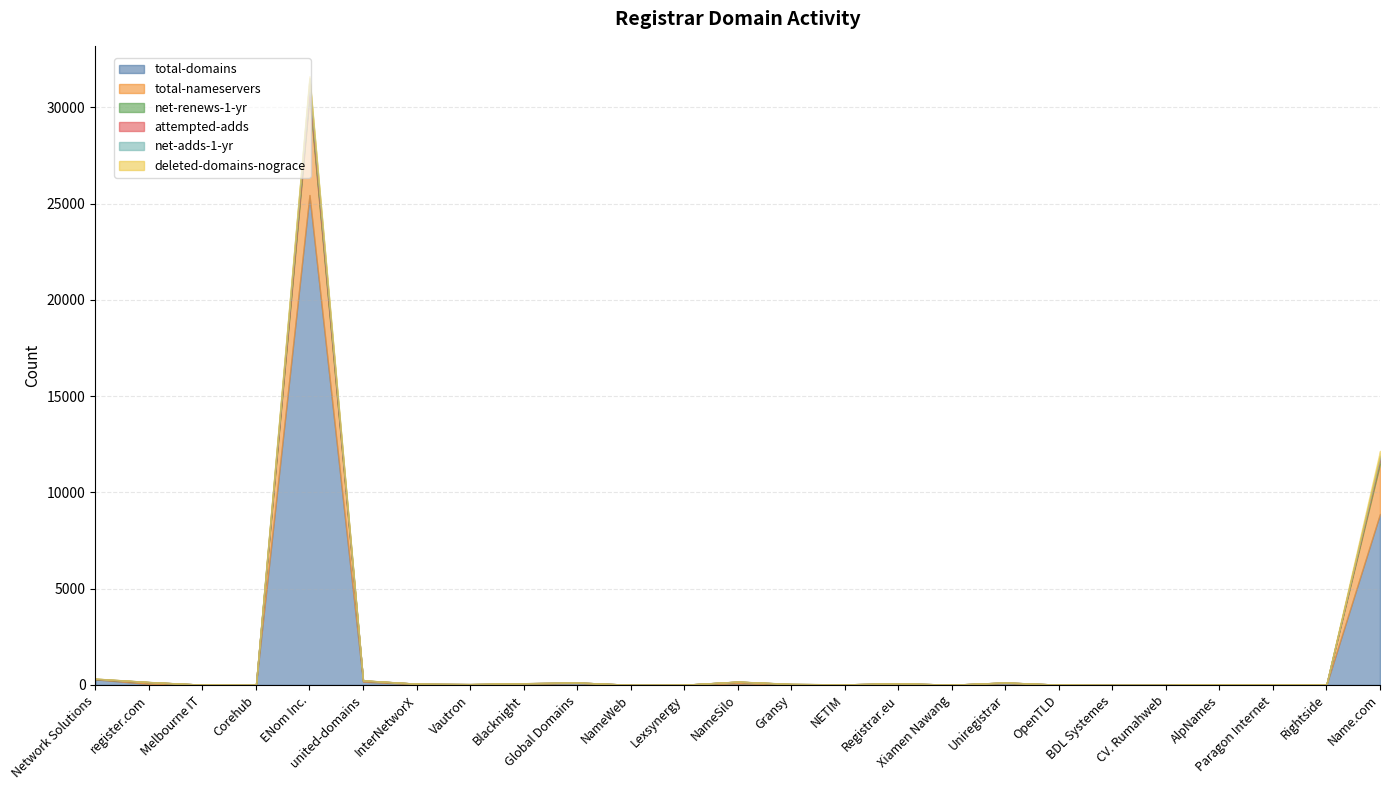

Is it true that total-nameservers equals 3 at BDL Systemes?

False